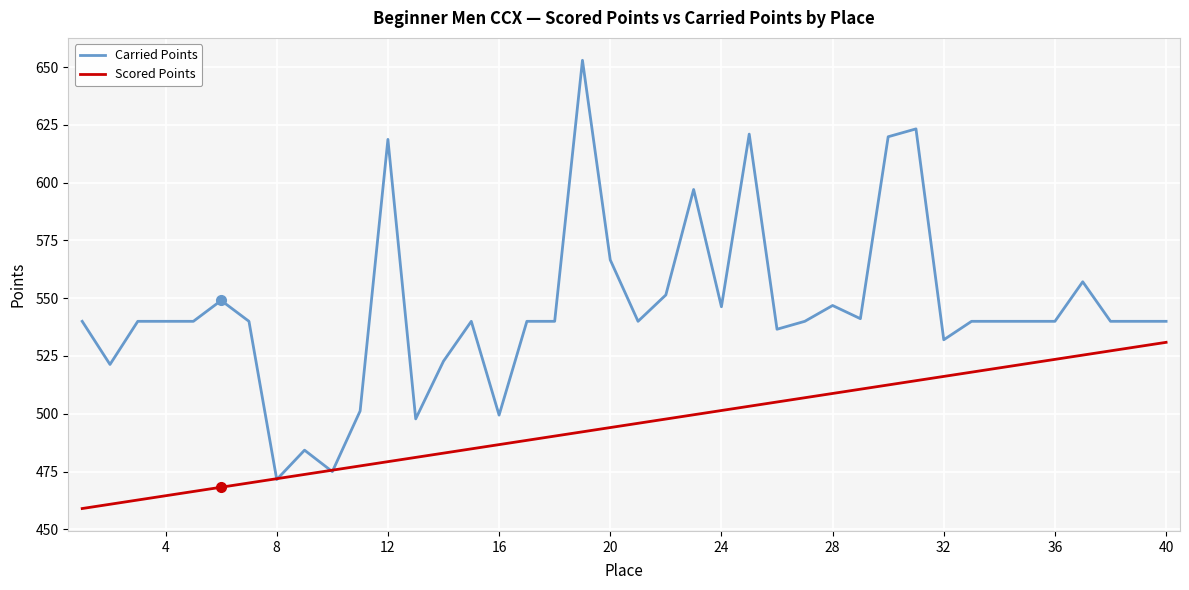

Which series has the widest spread of values?

Carried Points